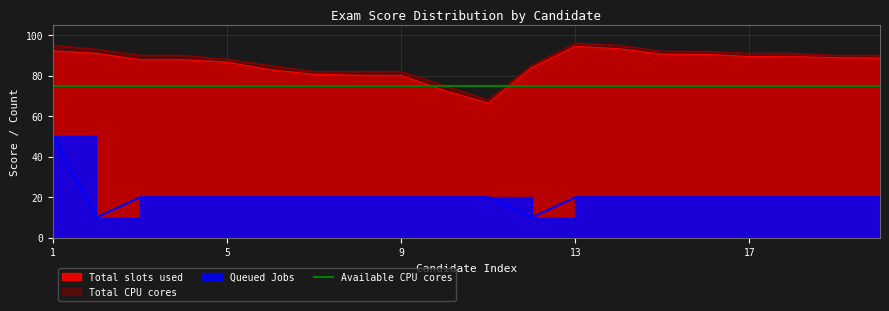

The value of Queued Jobs at 13 is 11.6. True or false?

False